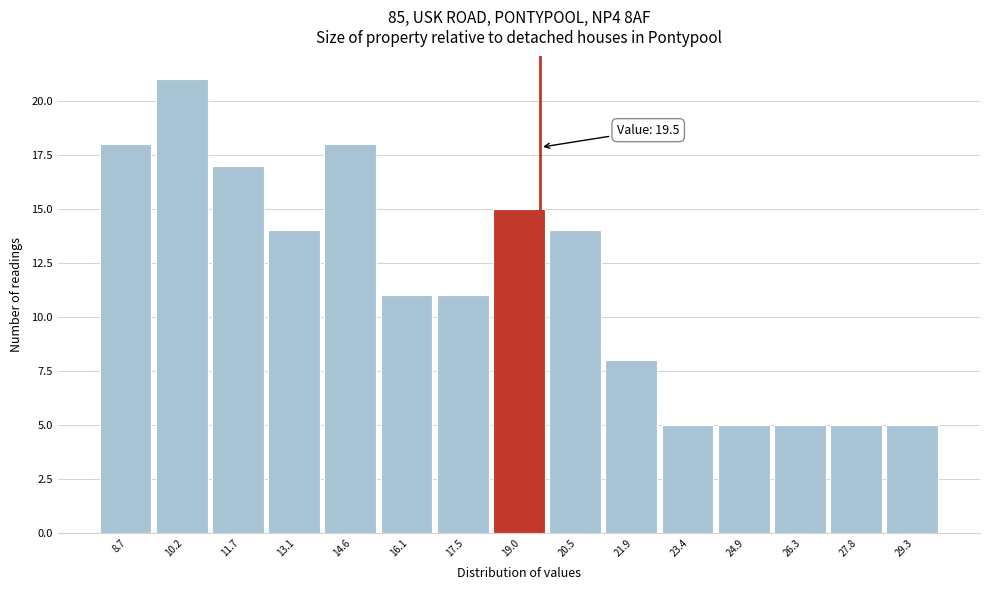

Over which range of the x-axis is the bar tallest?

9.4 to 11.0